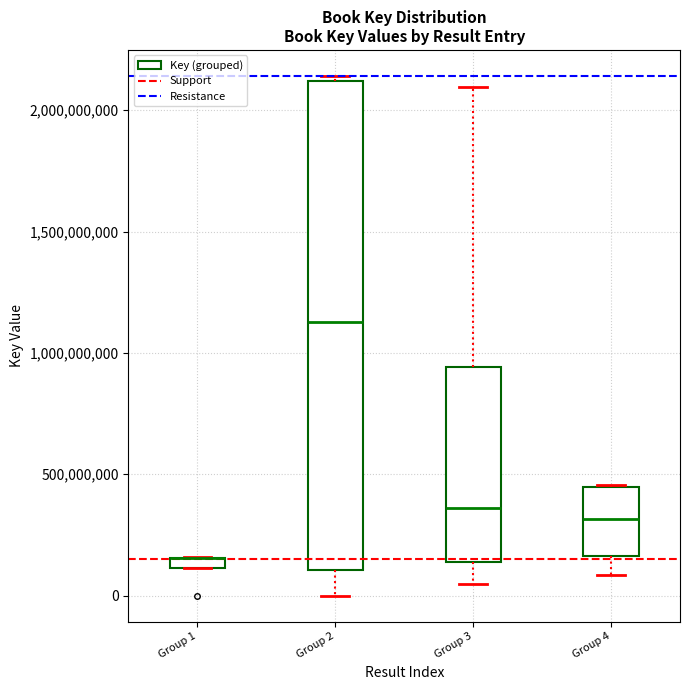

Comparing the boxes themselves (not the whiskers), which one is the tallest?

Group 2